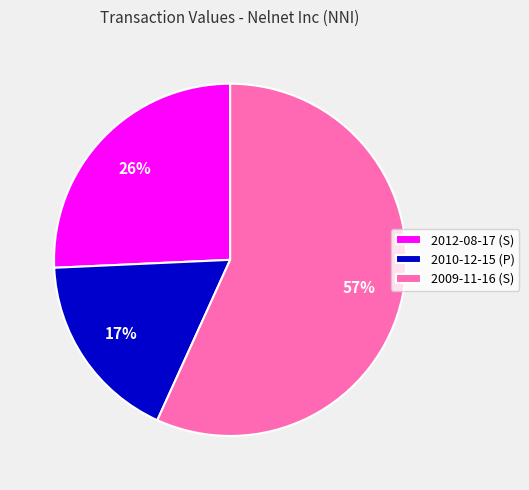

Combined, do 2012-08-17 (S) and 2009-11-16 (S) account for over 50%?

Yes